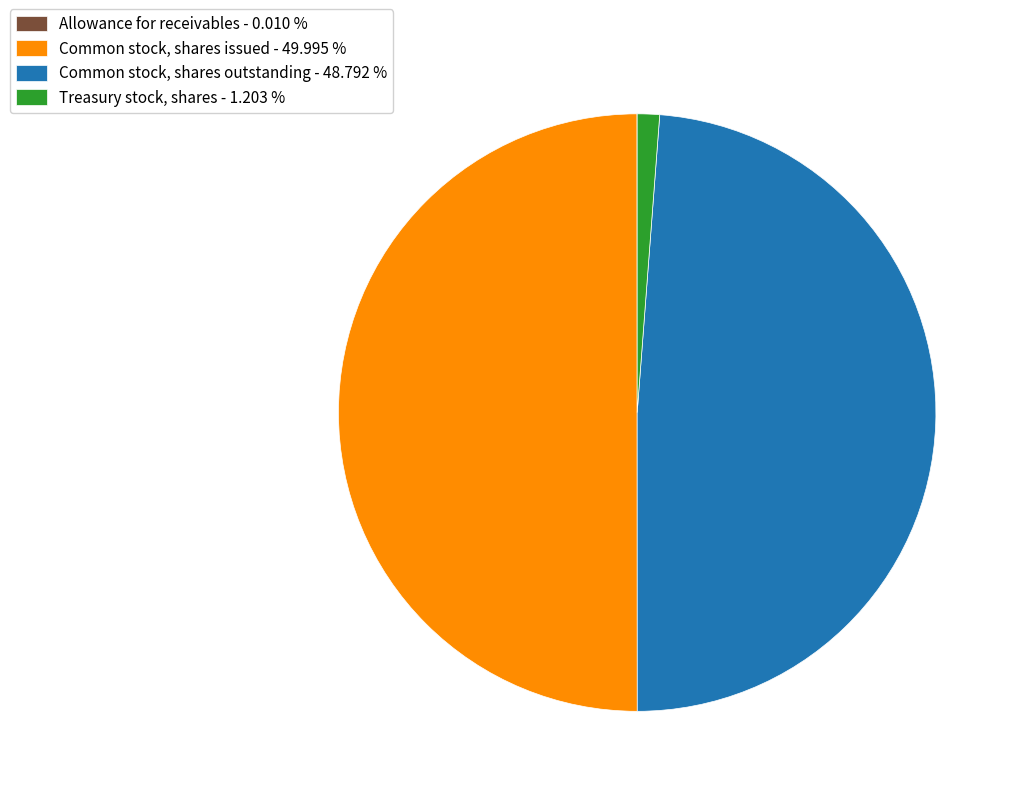

What is the largest slice in the pie chart?

Common stock, shares issued